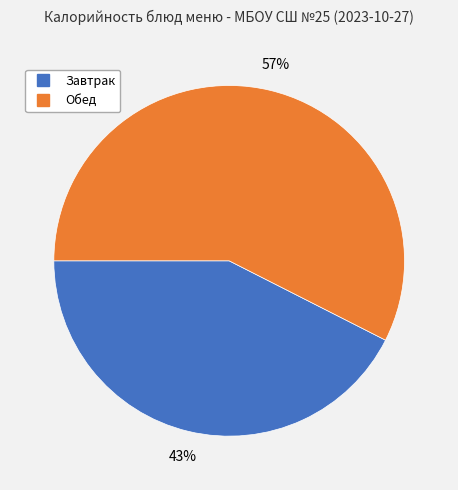

Is there any slice that represents more than half of the pie?

Yes